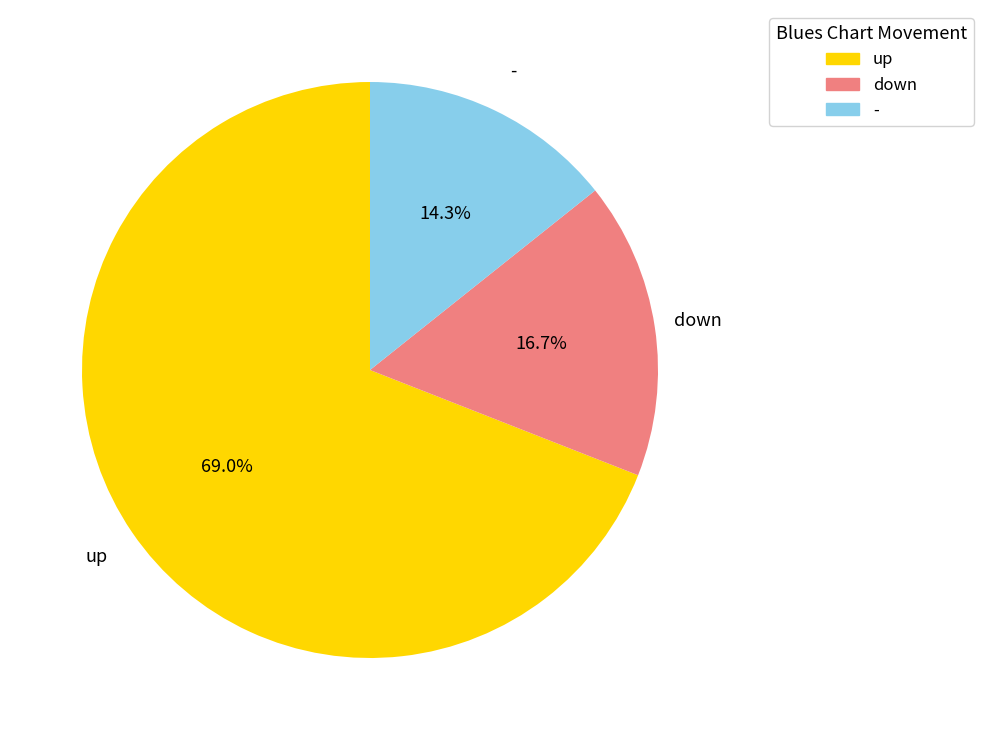

Which has a higher value, up or down?

up